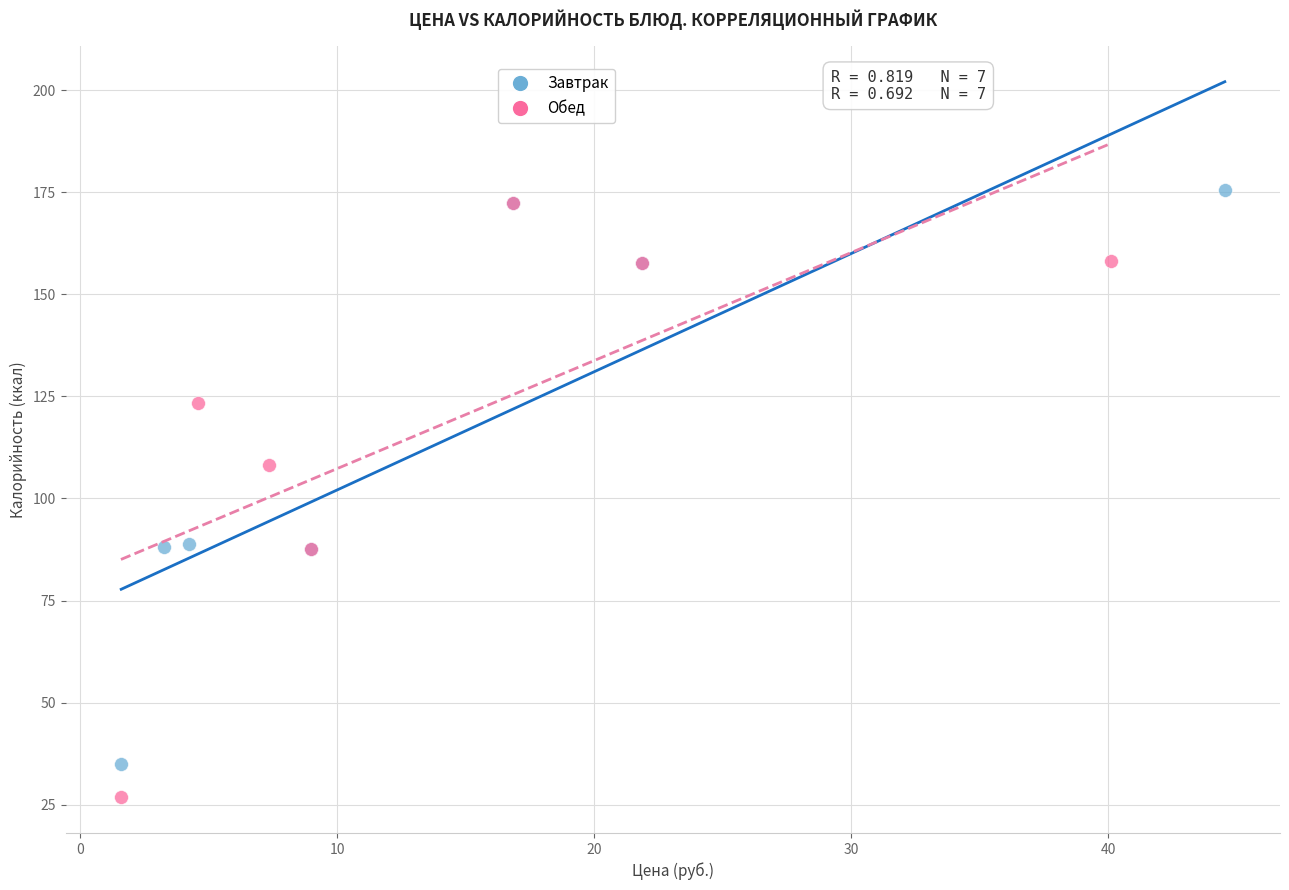

Which series has the widest spread of Y values?

Обед